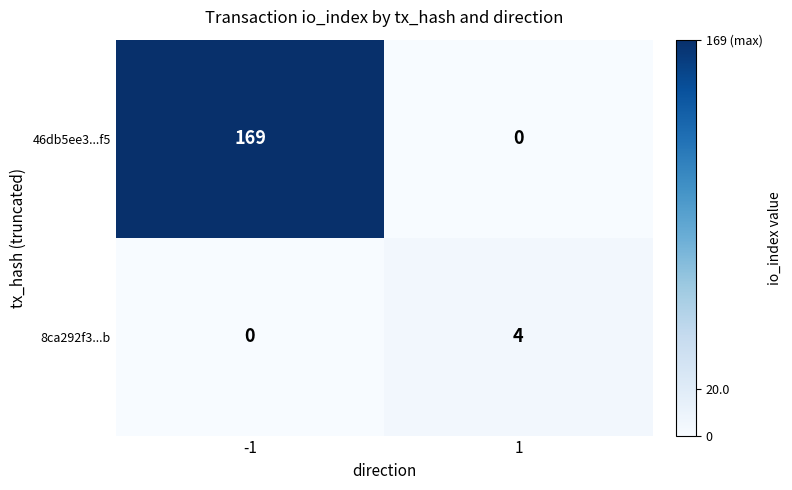

True or false: 46db5ee3...f5 has a value of 71 at 1.

False